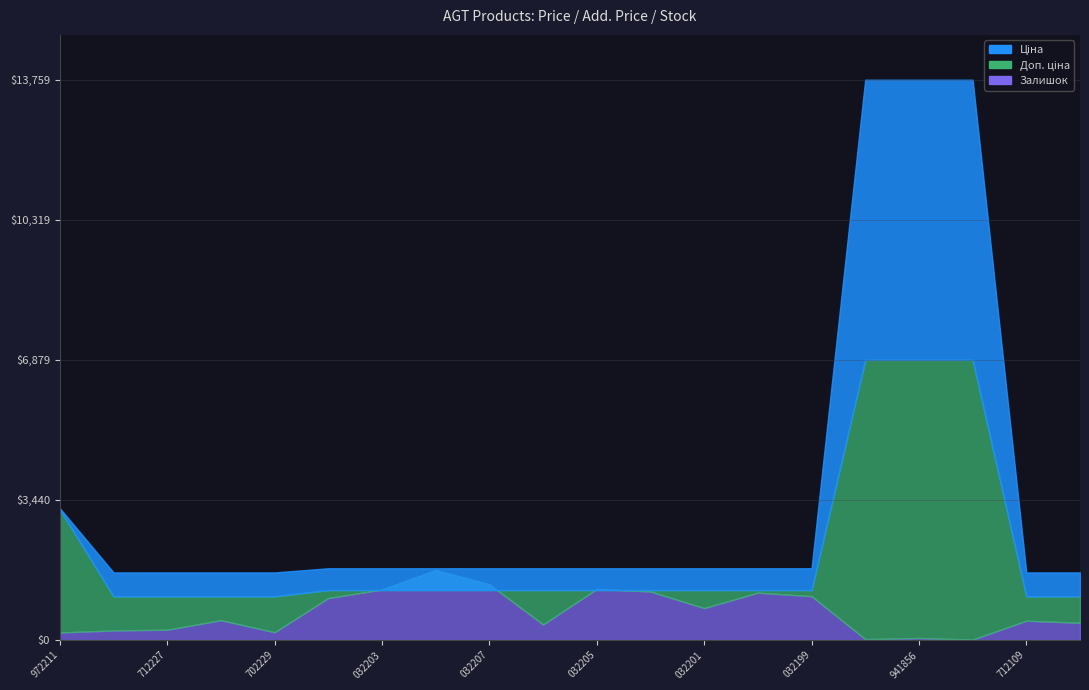

What is the label of the 4th point from the left?

271702230